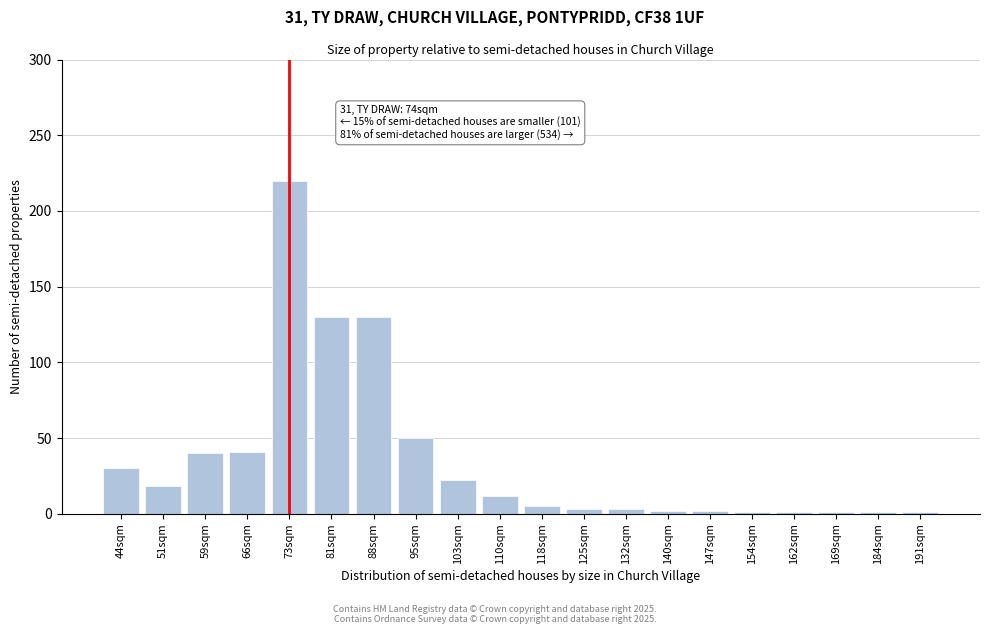

Between 88sqm and 66sqm, which is larger?

88sqm